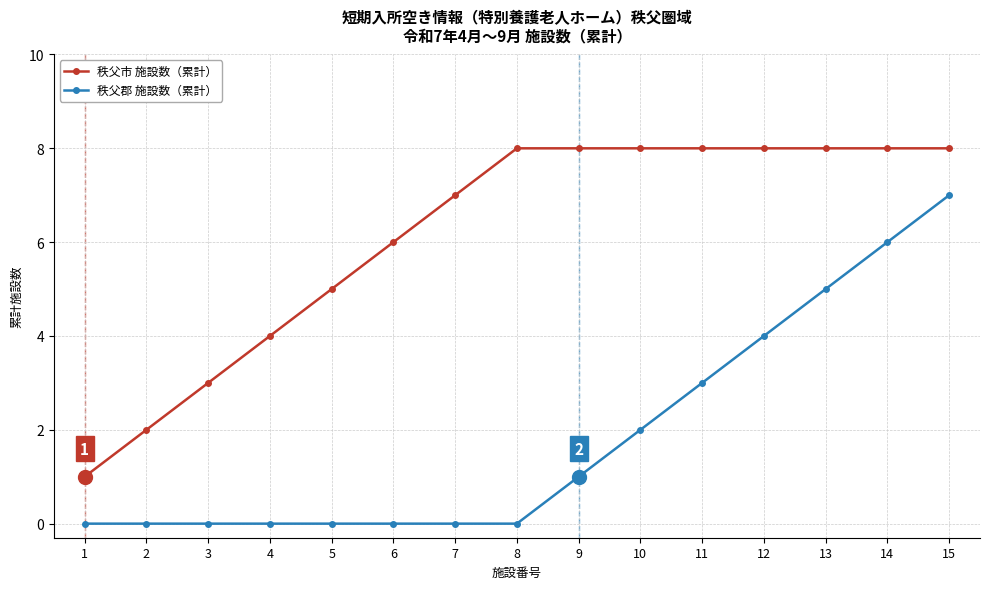

What is the value of the 秩父市 施設数（累計） point at the 12th from the left?

8